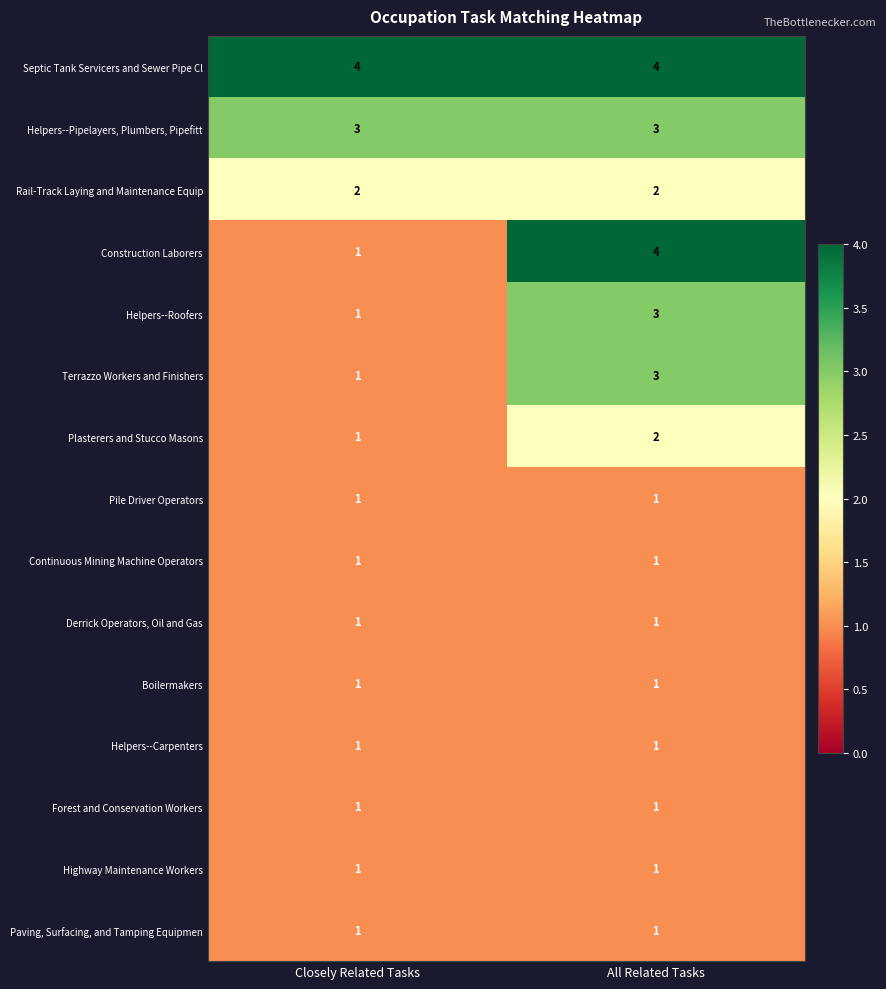

At which category is the sum across all series the highest?

All Related Tasks